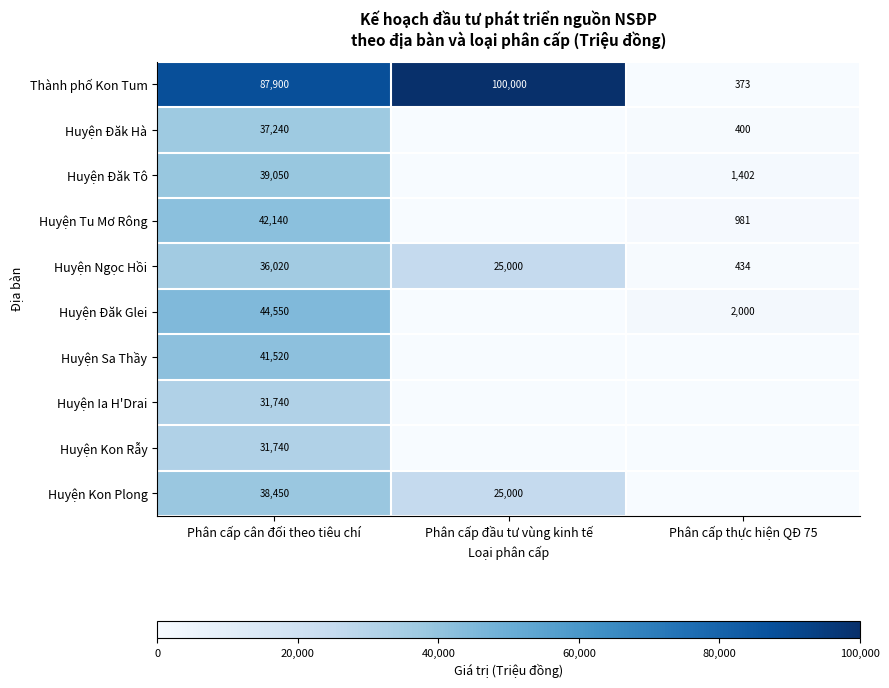

What is the average value of the Thành phố Kon Tum series?

62758